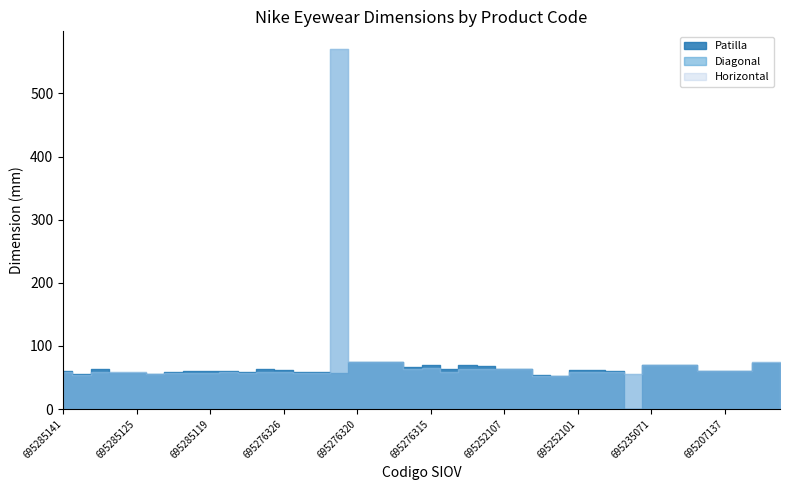

At which category does the chart reach its minimum across all series?

695235081